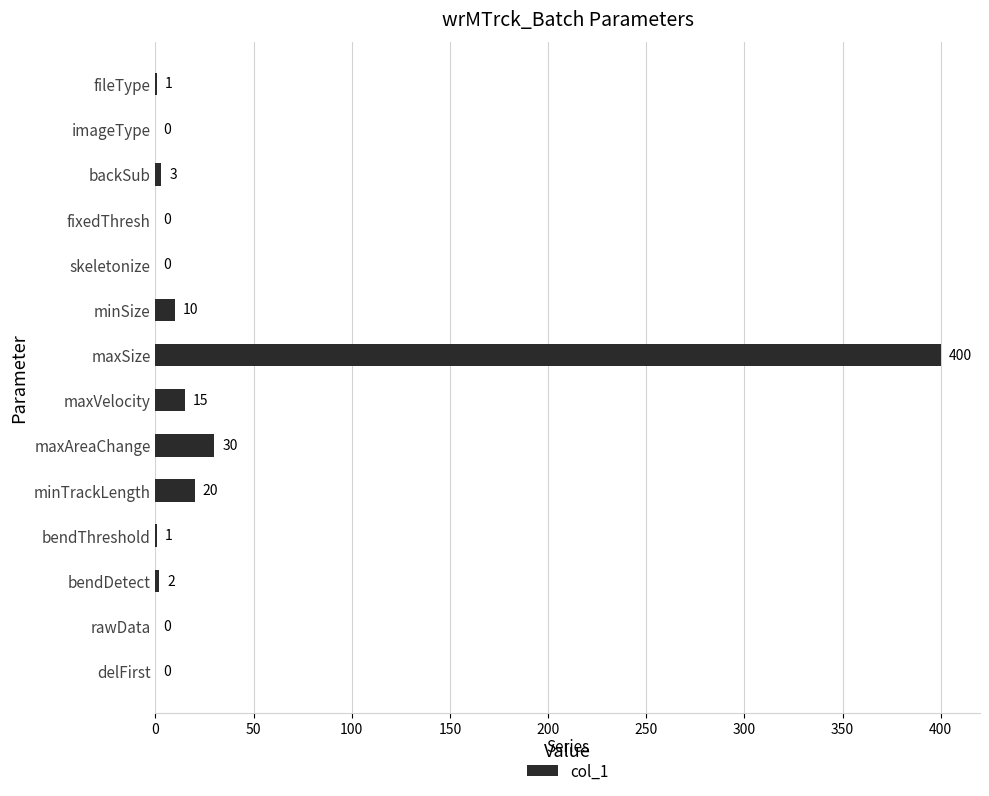

Are the bars horizontal?

Yes